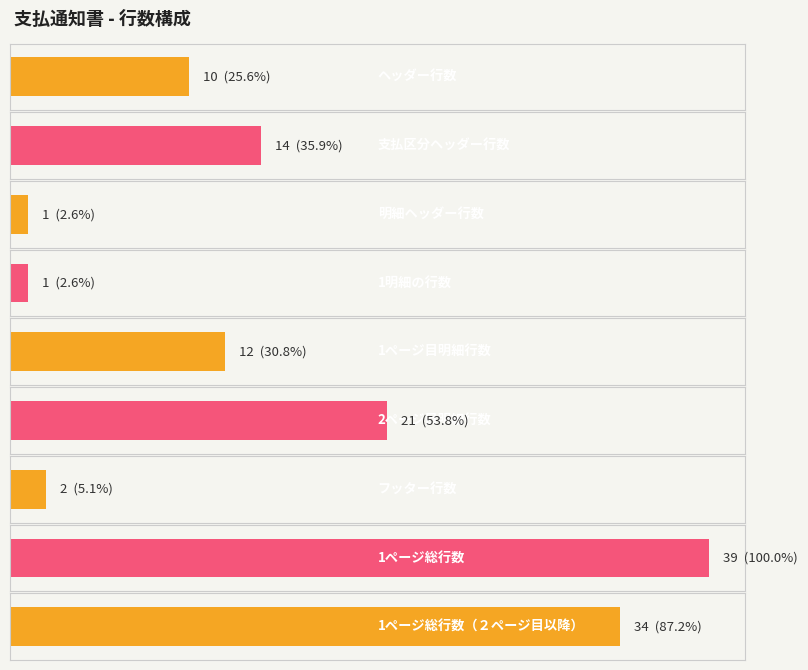

What is the change in value from 支払区分ヘッダー行数 to 1ページ総行数?

+25